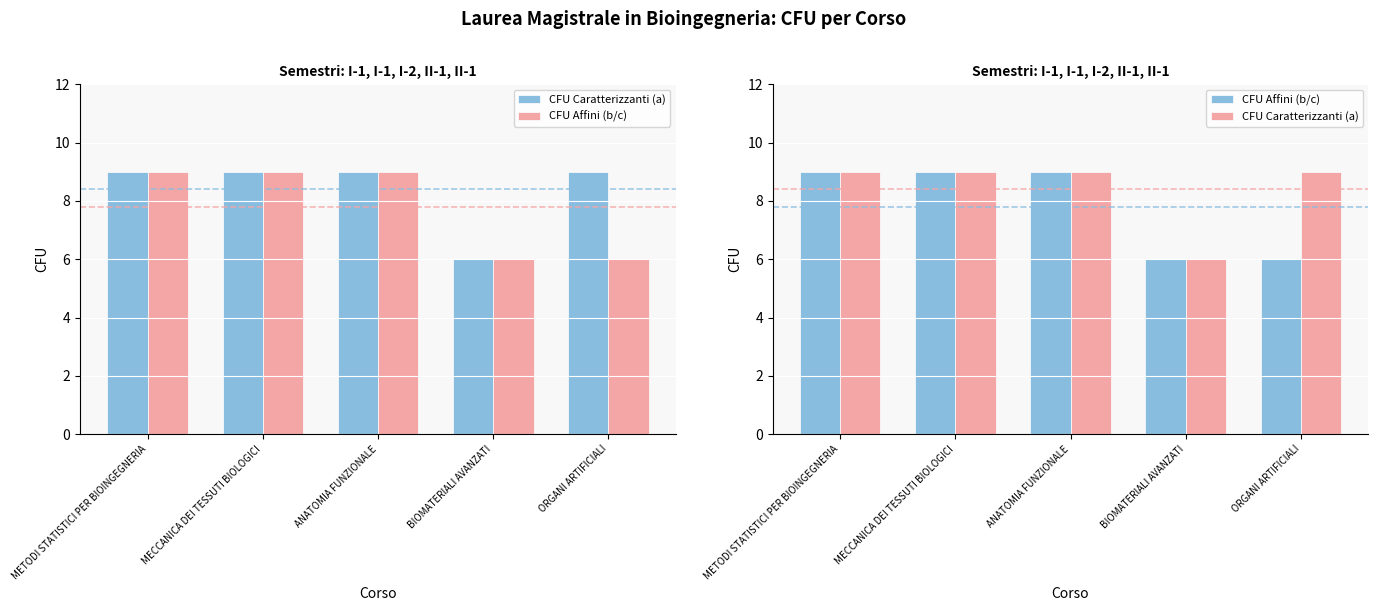

What is the sum of all CFU Caratterizzanti (a) values?

42